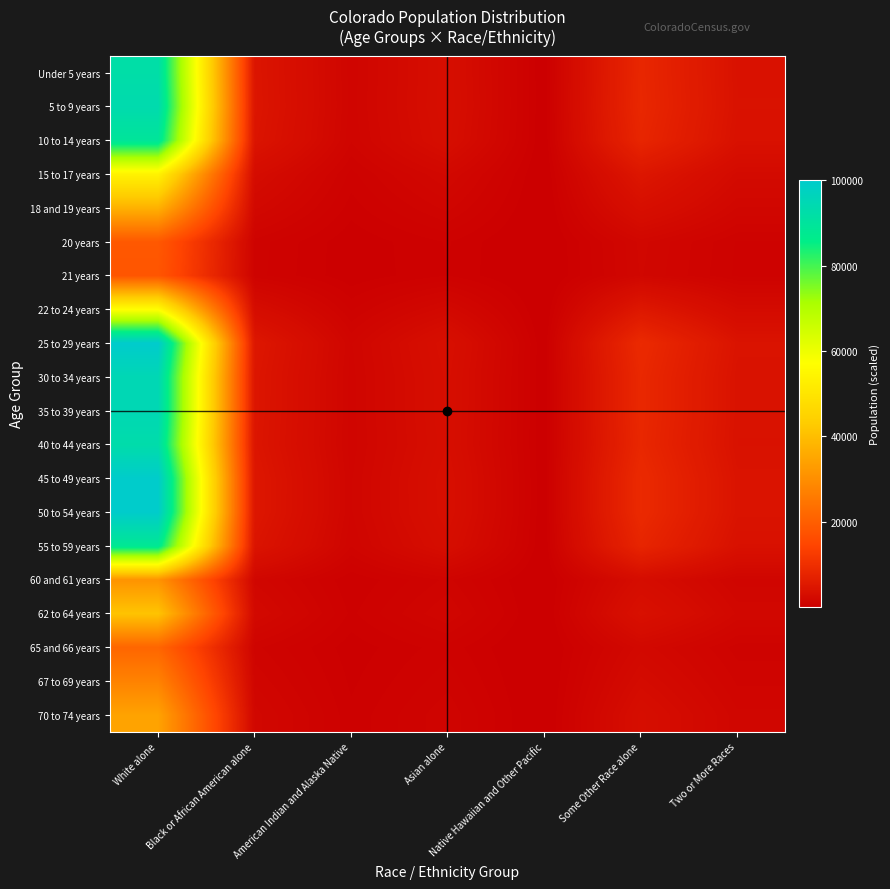

What is the spread (max minus min) of values at Black or African American alone?

4040.9